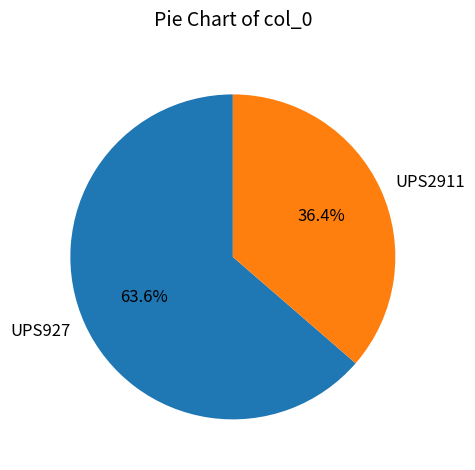

Which category has the biggest portion of the pie?

UPS927